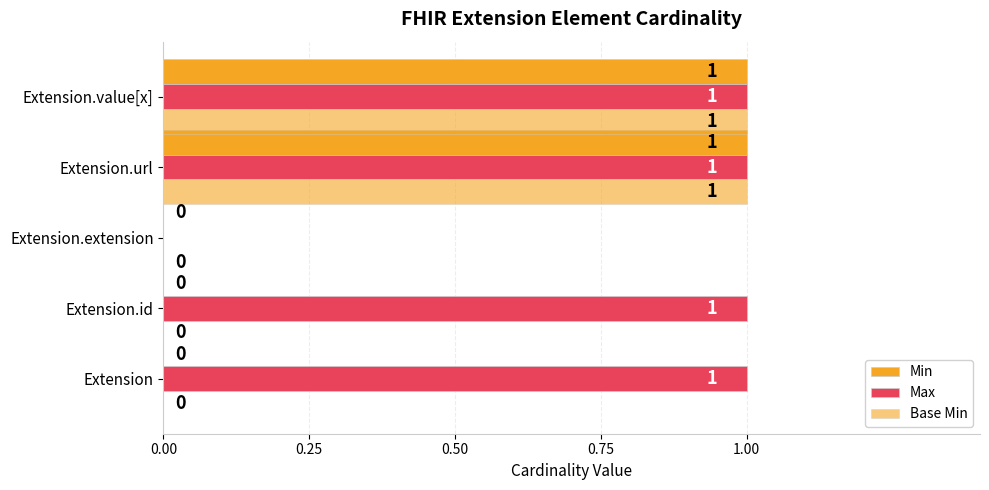

How many values in Max are above zero?

4